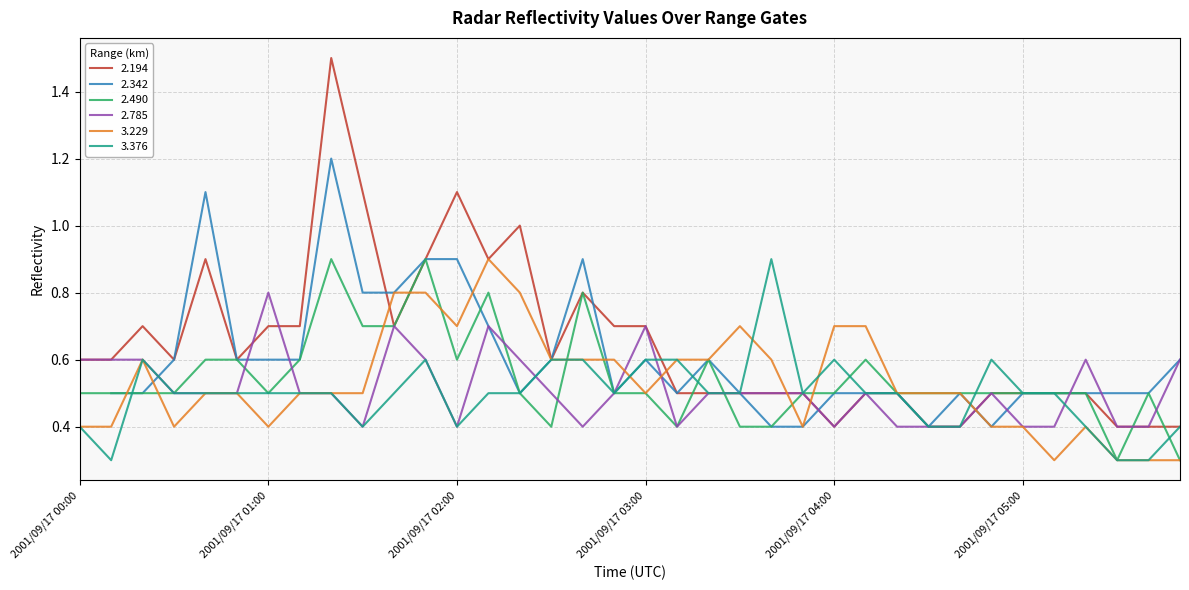

At which label does   2.194 reach its minimum?

2001/09/17 04:00